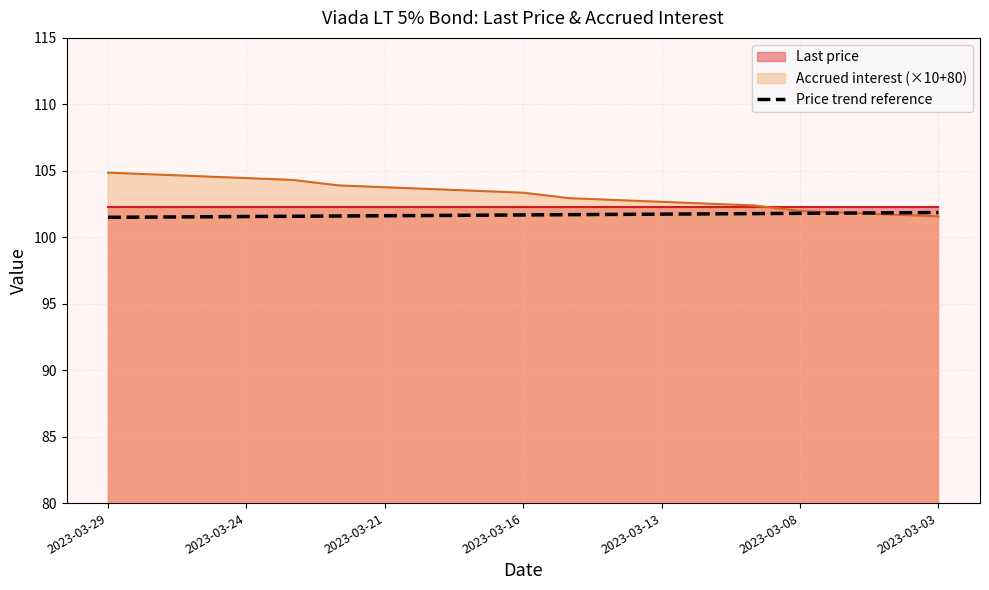

What is the highest value of the Price trend reference series?

101.9